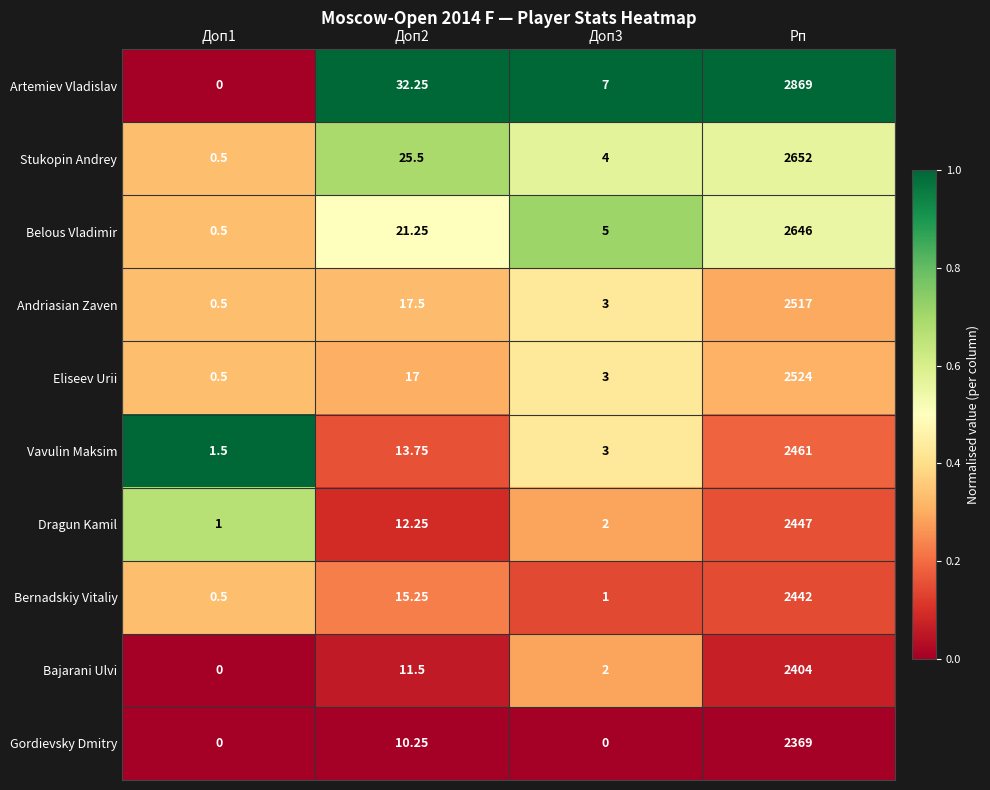

Which label corresponds to the largest value in the chart?

Рп